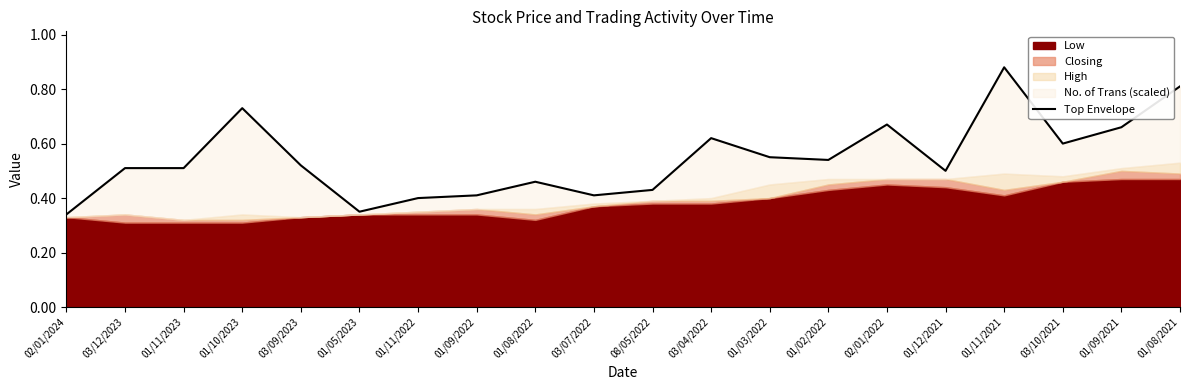

What is the label of the 3rd point from the right?

03/10/2021